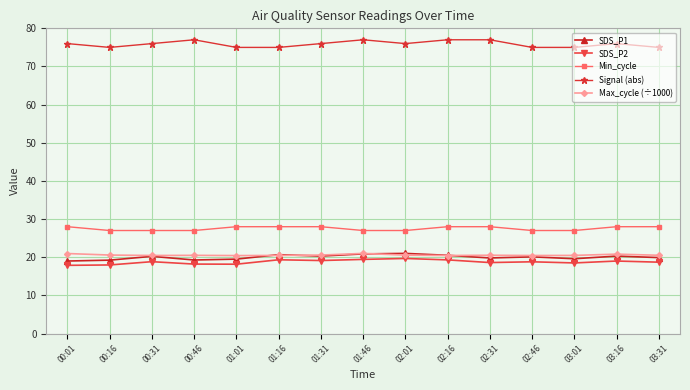

What is the difference between the highest and lowest values at 02:46?

56.2